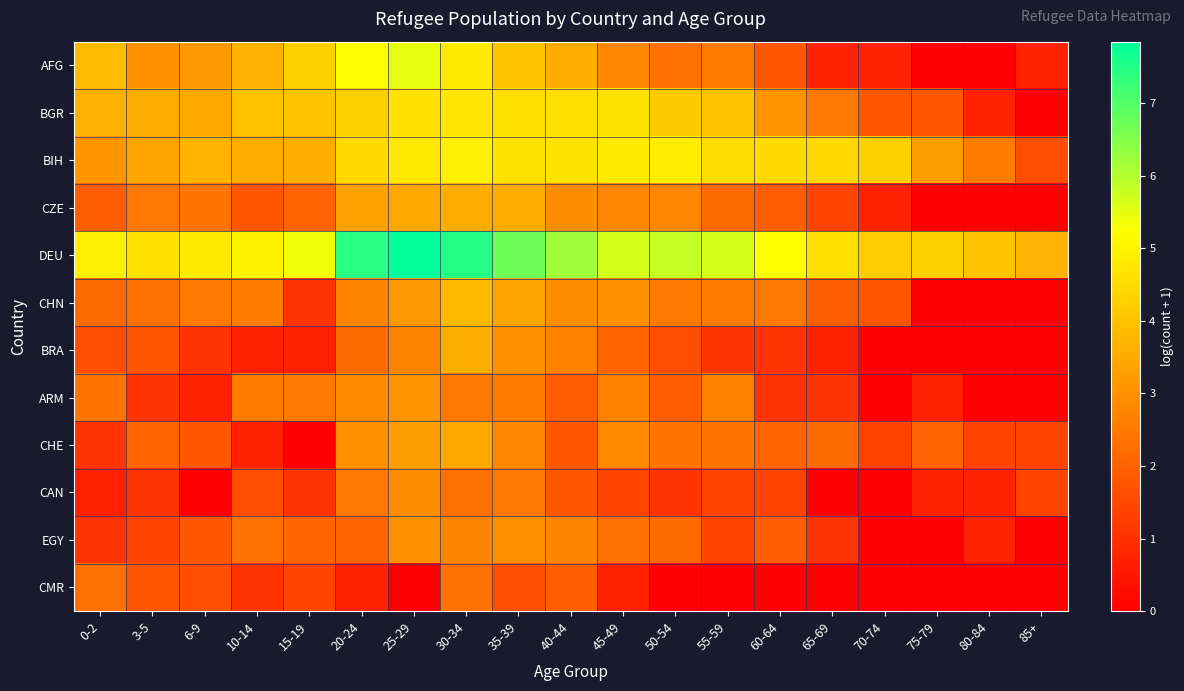

Reading left to right, what are all the values shown in this chart?

AFG: 0-2=3.9	3-5=3.0	6-9=3.1	10-14=3.6	15-19=4.2	20-24=5.2	25-29=5.5	30-34=4.8	35-39=4.0	40-44=3.5	45-49=2.8	50-54=2.3	55-59=2.6	60-64=1.8	65-69=0.7	70-74=0.7	75-79=0.0	80-84=0.0	85+=0.7
BGR: 0-2=3.6	3-5=3.6	6-9=3.5	10-14=4.0	15-19=4.1	20-24=4.3	25-29=4.6	30-34=4.7	35-39=4.6	40-44=4.6	45-49=4.7	50-54=4.2	55-59=4.0	60-64=3.0	65-69=2.5	70-74=1.8	75-79=1.8	80-84=0.7	85+=0.0
BIH: 0-2=3.1	3-5=3.4	6-9=3.7	10-14=3.6	15-19=3.6	20-24=4.5	25-29=4.8	30-34=4.9	35-39=4.7	40-44=4.7	45-49=4.8	50-54=4.9	55-59=4.6	60-64=4.5	65-69=4.5	70-74=4.2	75-79=3.2	80-84=2.6	85+=1.6
CZE: 0-2=1.9	3-5=2.5	6-9=2.4	10-14=1.8	15-19=2.1	20-24=3.3	25-29=3.4	30-34=3.6	35-39=3.5	40-44=2.9	45-49=2.8	50-54=2.8	55-59=2.2	60-64=1.9	65-69=1.4	70-74=0.7	75-79=0.0	80-84=0.0	85+=0.0
DEU: 0-2=4.9	3-5=4.6	6-9=4.8	10-14=5.0	15-19=5.3	20-24=7.4	25-29=7.8	30-34=7.5	35-39=6.7	40-44=6.2	45-49=5.7	50-54=5.8	55-59=5.7	60-64=5.2	65-69=4.6	70-74=4.2	75-79=4.3	80-84=4.0	85+=3.7
CHN: 0-2=2.2	3-5=2.3	6-9=2.5	10-14=2.6	15-19=1.1	20-24=2.7	25-29=3.1	30-34=3.8	35-39=3.4	40-44=2.9	45-49=3.0	50-54=2.5	55-59=2.6	60-64=2.5	65-69=1.9	70-74=1.8	75-79=0.0	80-84=0.0	85+=0.0
BRA: 0-2=1.6	3-5=1.8	6-9=1.1	10-14=0.7	15-19=0.7	20-24=2.2	25-29=2.7	30-34=3.6	35-39=3.0	40-44=2.6	45-49=2.1	50-54=1.6	55-59=1.1	60-64=1.1	65-69=0.7	70-74=0.0	75-79=0.0	80-84=0.0	85+=0.0
ARM: 0-2=2.4	3-5=1.1	6-9=0.7	10-14=2.6	15-19=2.5	20-24=2.8	25-29=3.0	30-34=2.5	35-39=2.6	40-44=1.9	45-49=2.6	50-54=1.9	55-59=2.6	60-64=1.1	65-69=1.1	70-74=0.0	75-79=0.7	80-84=0.0	85+=0.0
CHE: 0-2=1.1	3-5=2.1	6-9=1.8	10-14=0.7	15-19=0.0	20-24=3.0	25-29=3.3	30-34=3.4	35-39=2.8	40-44=1.8	45-49=2.8	50-54=2.4	55-59=2.4	60-64=2.1	65-69=2.2	70-74=1.4	75-79=2.1	80-84=1.4	85+=1.4
CAN: 0-2=0.7	3-5=1.1	6-9=0.0	10-14=1.6	15-19=1.1	20-24=2.5	25-29=2.9	30-34=2.3	35-39=2.5	40-44=1.8	45-49=1.4	50-54=1.1	55-59=1.4	60-64=1.4	65-69=0.0	70-74=0.0	75-79=0.7	80-84=0.7	85+=1.4
EGY: 0-2=1.1	3-5=1.4	6-9=1.8	10-14=2.3	15-19=2.1	20-24=2.1	25-29=3.0	30-34=2.7	35-39=2.9	40-44=2.7	45-49=2.3	50-54=2.2	55-59=1.4	60-64=1.9	65-69=1.1	70-74=0.0	75-79=0.0	80-84=0.7	85+=0.0
CMR: 0-2=2.3	3-5=1.8	6-9=1.6	10-14=1.1	15-19=1.4	20-24=0.7	25-29=0.0	30-34=2.3	35-39=1.6	40-44=1.9	45-49=0.7	50-54=0.0	55-59=0.0	60-64=0.0	65-69=0.0	70-74=0.0	75-79=0.0	80-84=0.0	85+=0.0